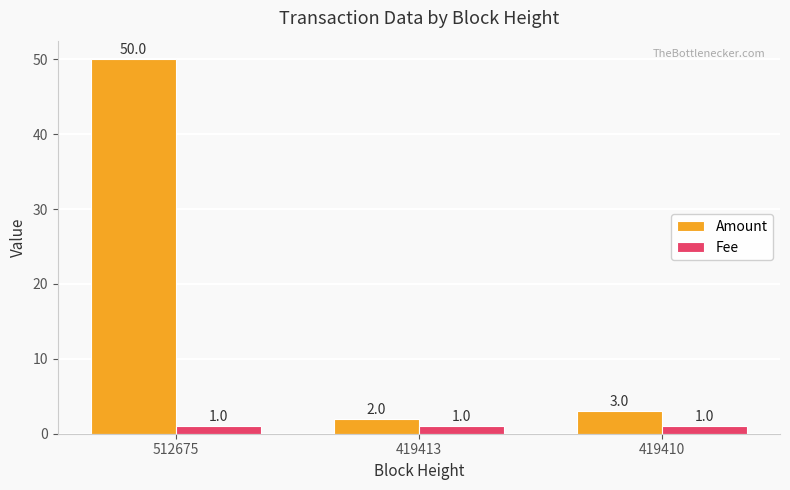

Reading left to right, list all the values displayed in this chart.

Amount: 512675=50	419413=2	419410=3
Fee: 512675=1	419413=1	419410=1